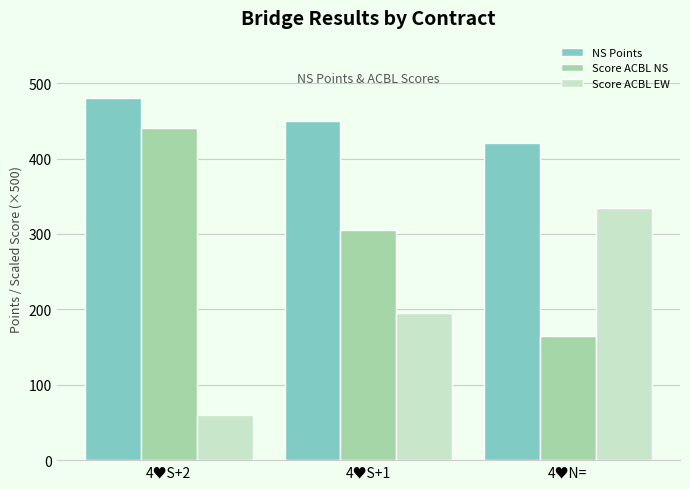

Count the Score ACBL EW values in the range 60 to 335.

3